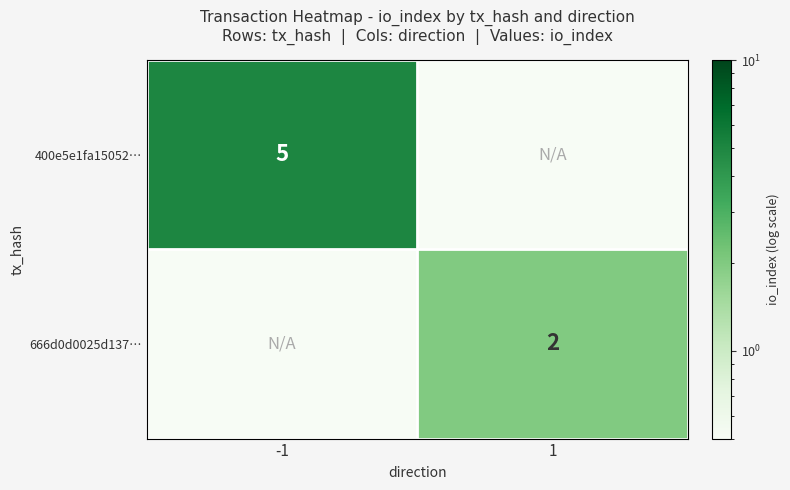

At how many categories does at least one series exceed 4?

1